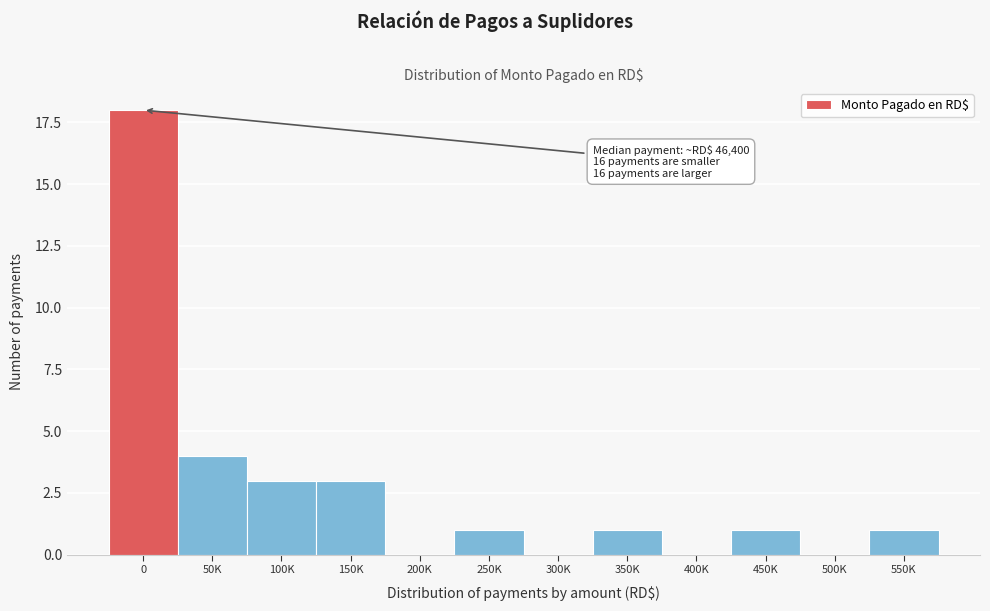

Reading left to right, transcribe all the data shown in this chart.

0=18	50K=4	100K=3	150K=3	200K=0	250K=1	300K=0	350K=1	400K=0	450K=1	500K=0	550K=1